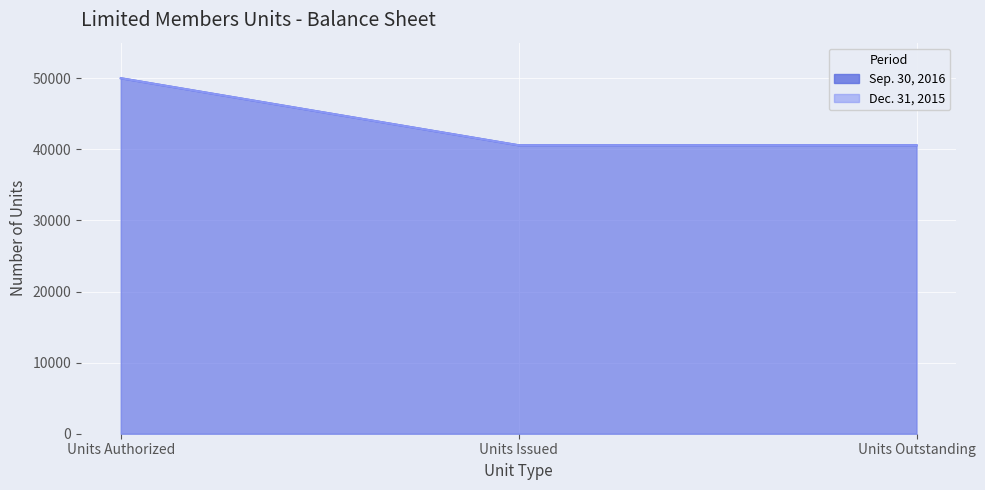

How many data points in Dec. 31, 2015 are above 40570?

1